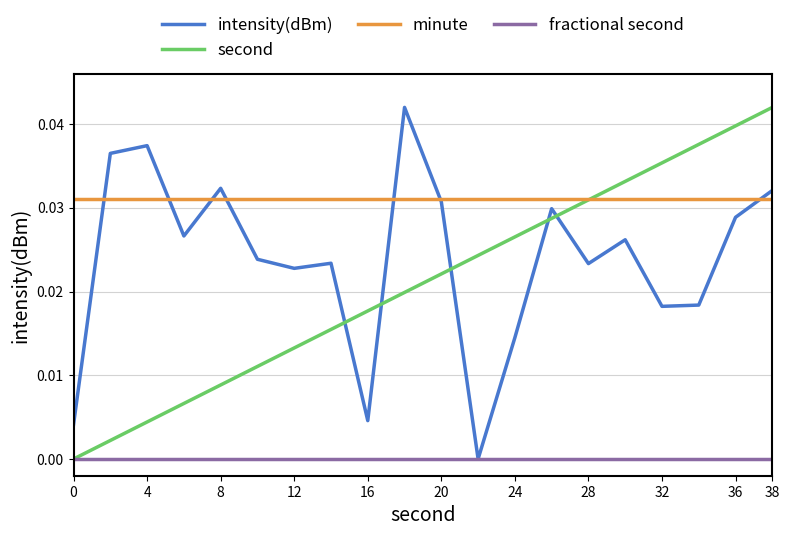

True or false: fractional second and minute intersect in this chart.

False